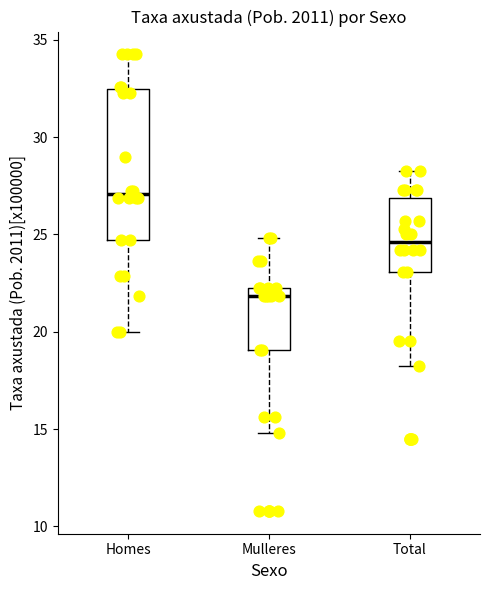

Reading left to right, read every box against the y-axis: the position of its median line, the range the box covers, and the ends of its whiskers. The values are not printed on the chart, so give them approximately, as read against the axis.

Homes: median 27.0, box 24.5 to 32.5, whiskers 20.0 to 34.5
Mulleres: median 22.0, box 19.0 to 22.5, whiskers 15.0 to 25.0
Total: median 24.5, box 23.0 to 27.0, whiskers 18.0 to 28.5